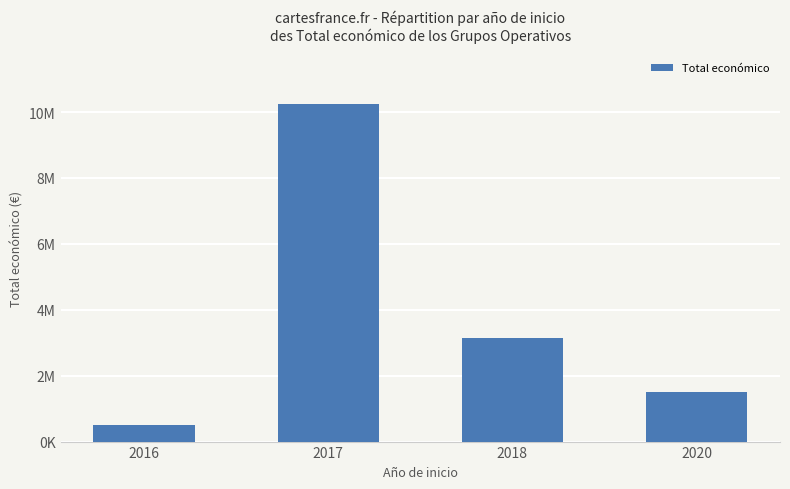

Does the chart contain any negative values?

No